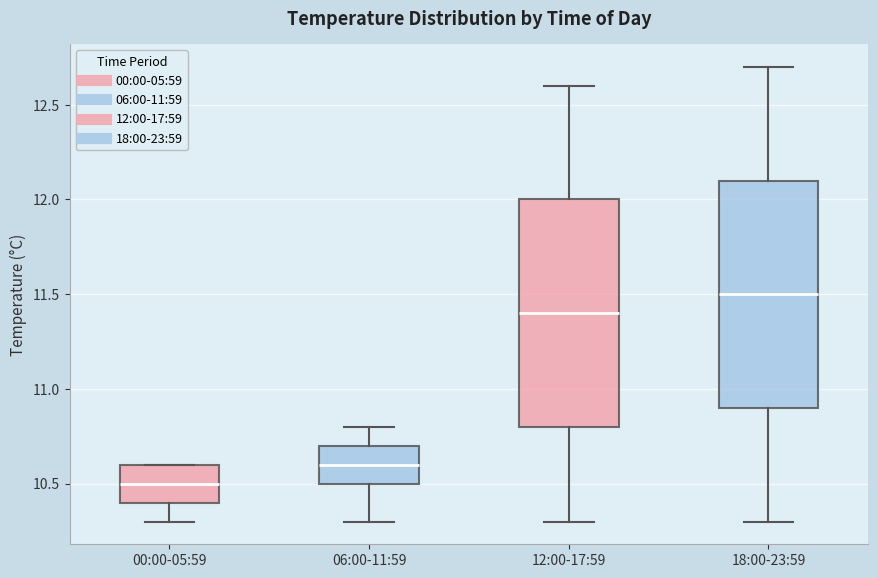

Where does the lower whisker of the box for 18:00-23:59 end on the y-axis? The values are not printed on the chart, so give them approximately, as read against the axis.

10.3